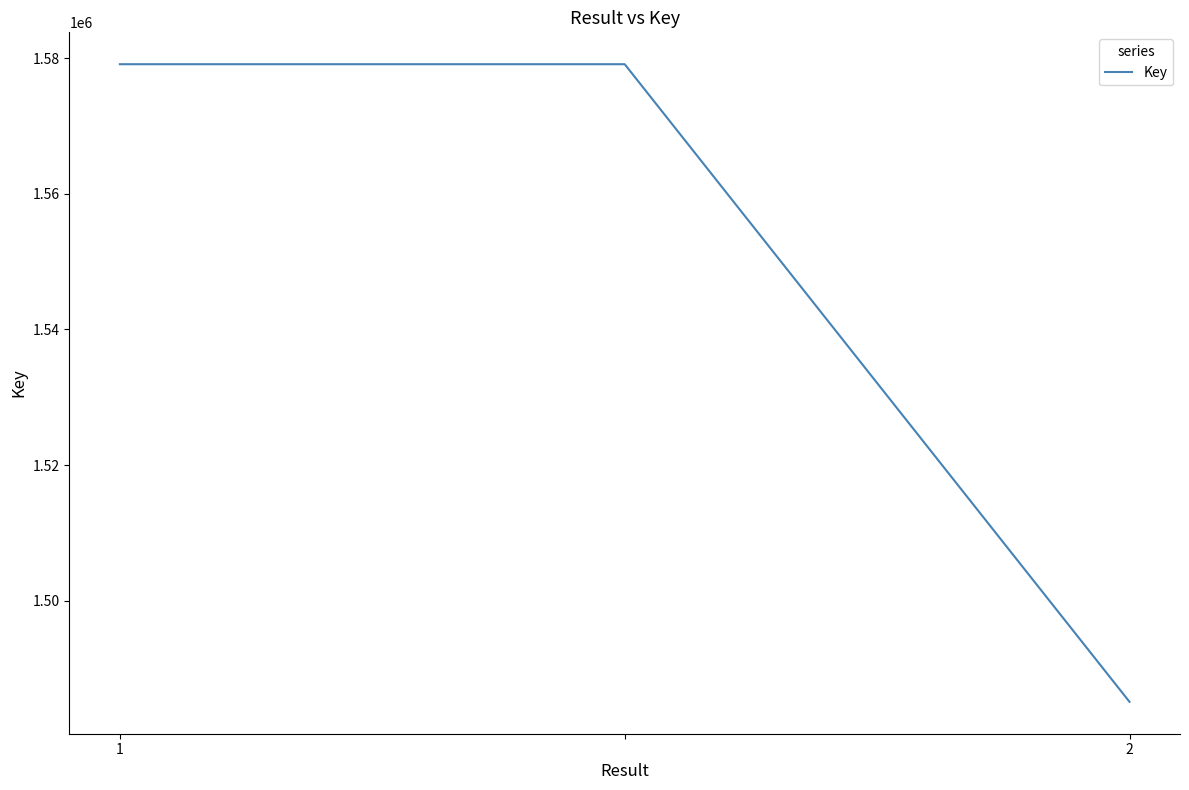

What is the smallest value displayed?

1485087